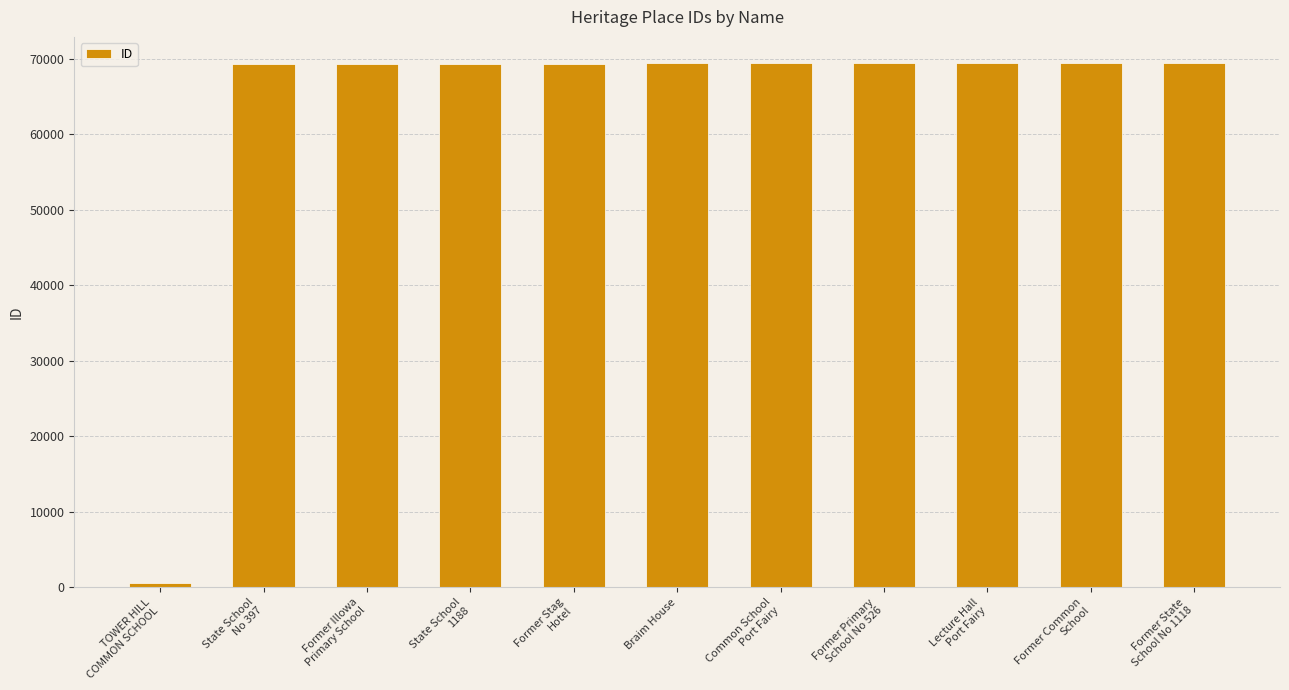

Does the chart contain any negative values?

No